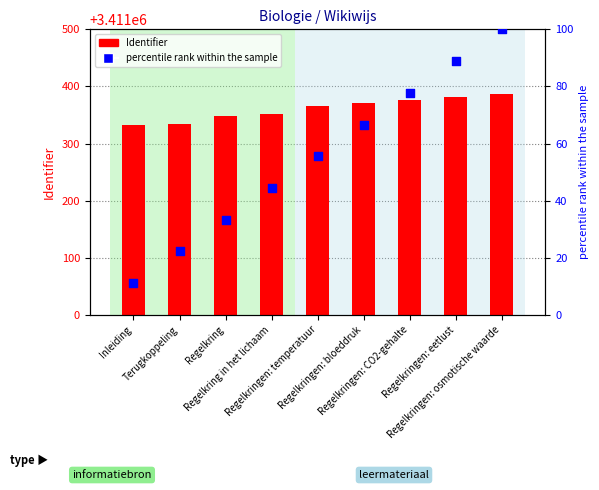

Is the value of Identifier at Regelkringen: temperatuur greater than the value of percentile rank within the sample at Regelkringen: temperatuur?

Yes